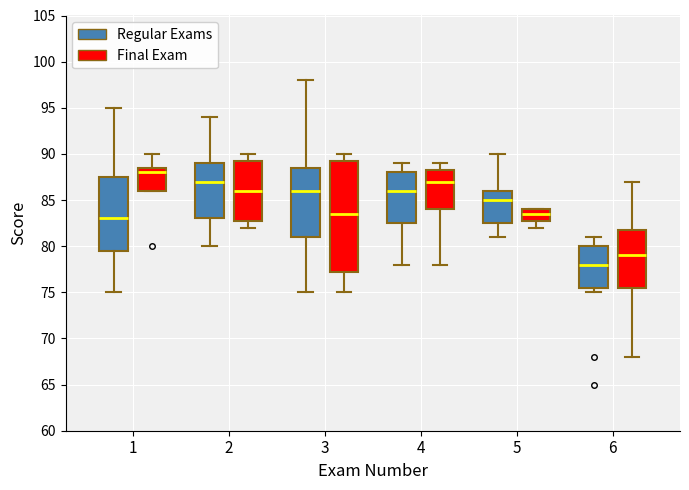

Comparing the boxes themselves (not the whiskers), which one is the tallest?

3 (Final Exam)